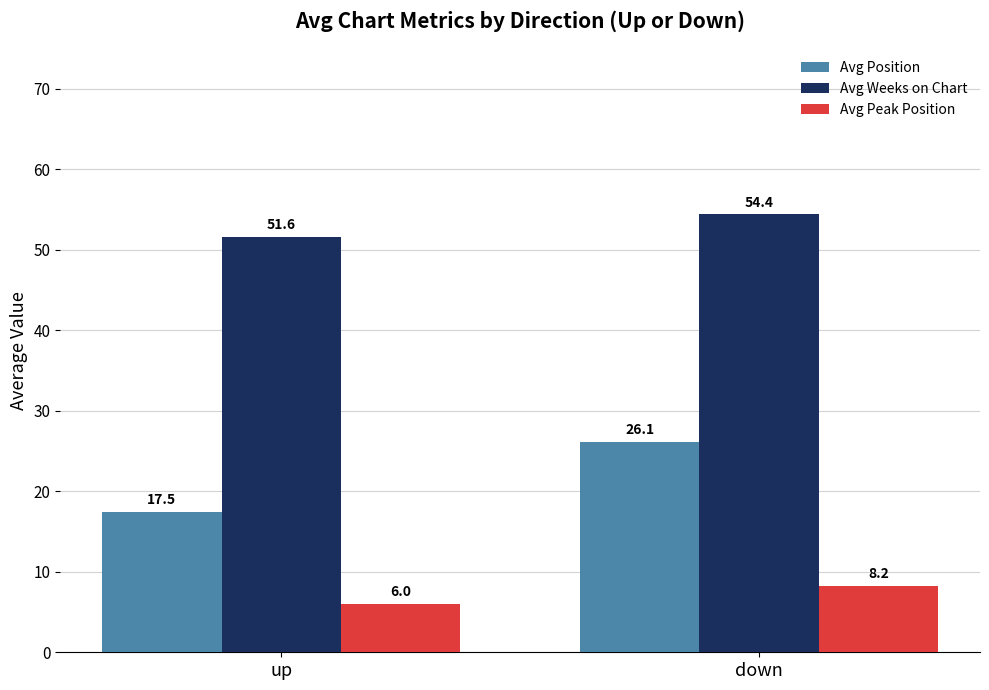

At how many categories does at least one series exceed 8?

2